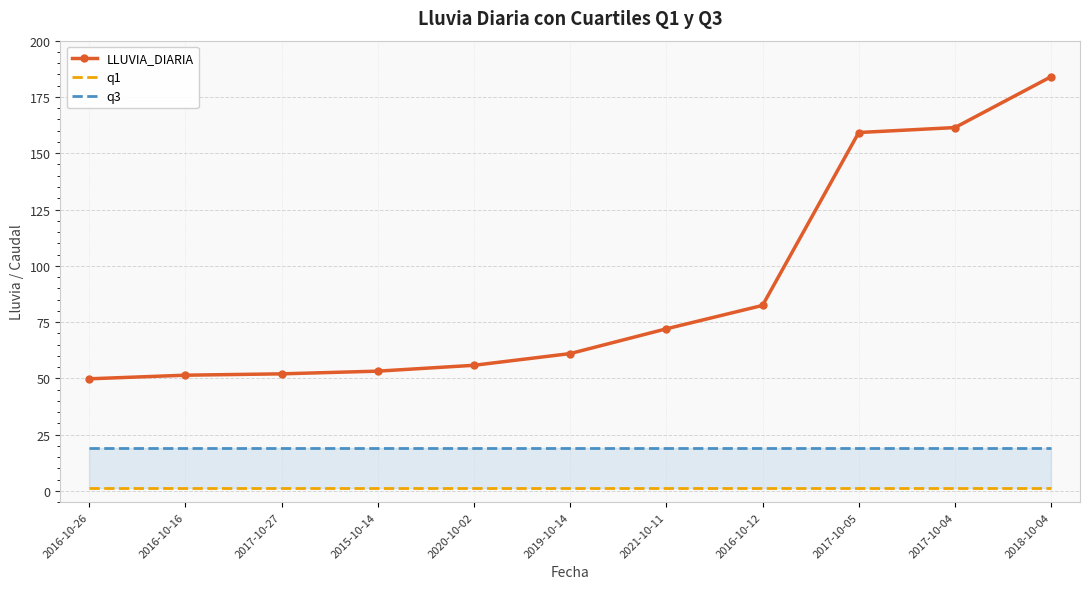

True or false: q1 has more than 2 points higher than both neighbors.

False